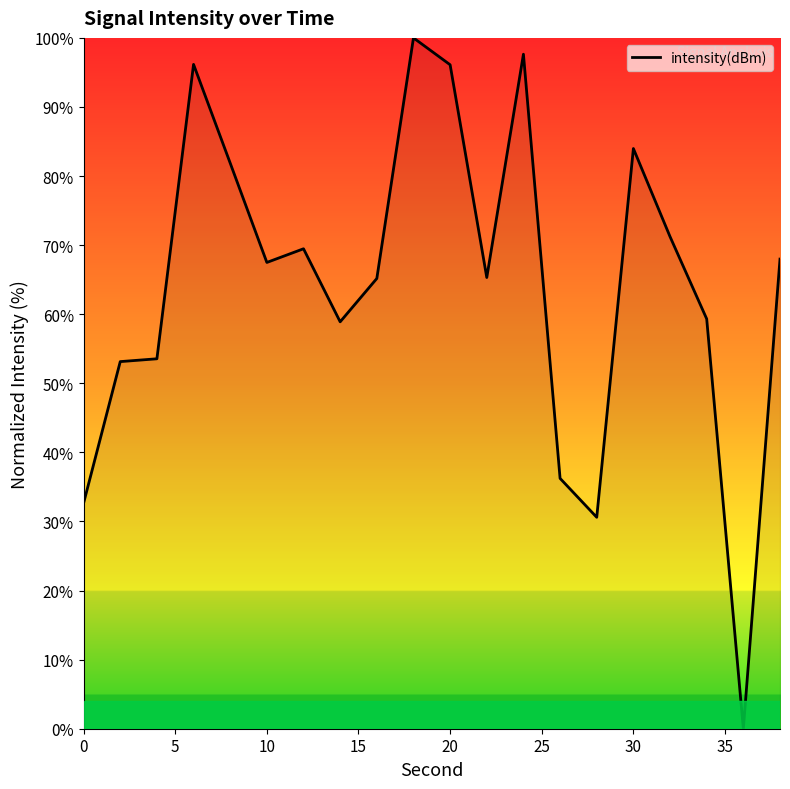

How many lines are shown in the chart?

1